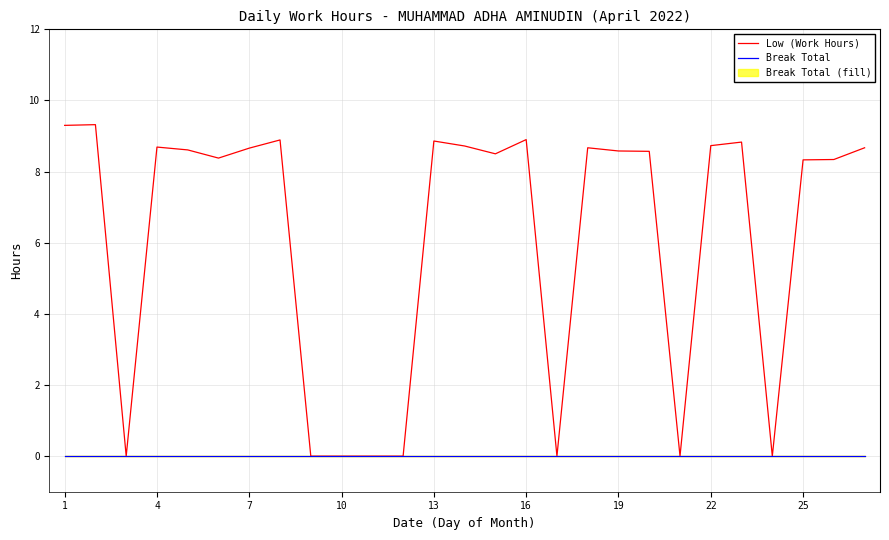

How many series are shown in this chart?

2